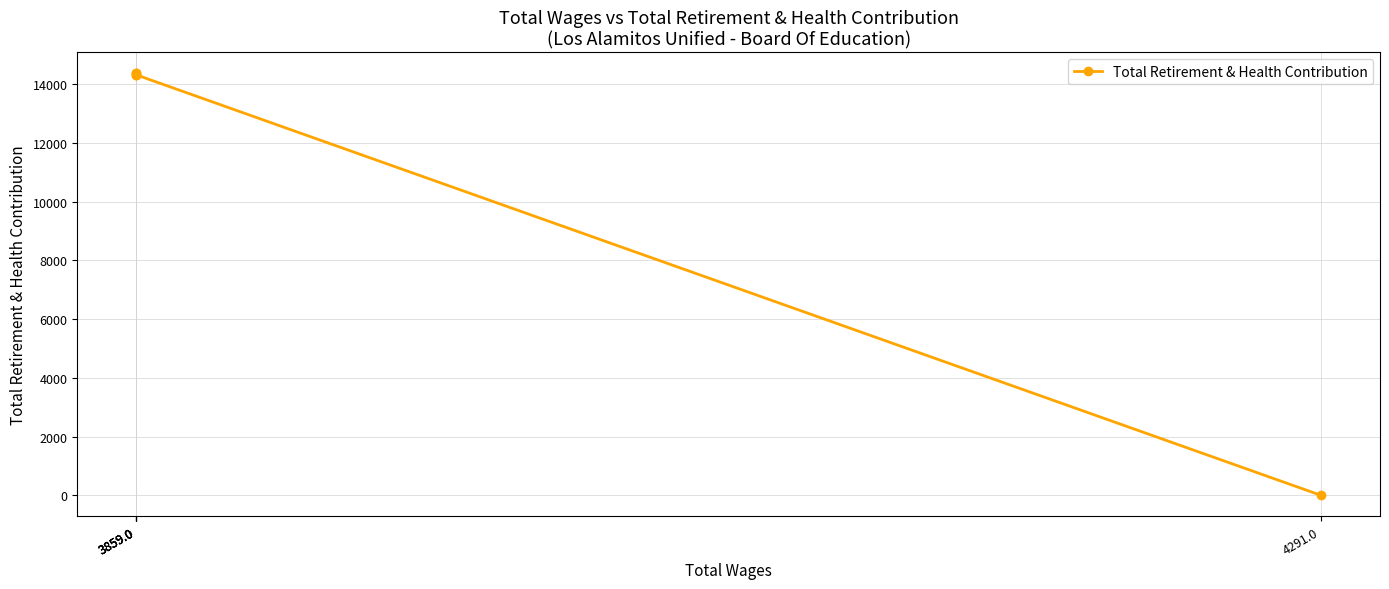

Rank the categories by value from highest to lowest.

3859.0, 3859.0, 3859.0, 3859.0, 4291.0